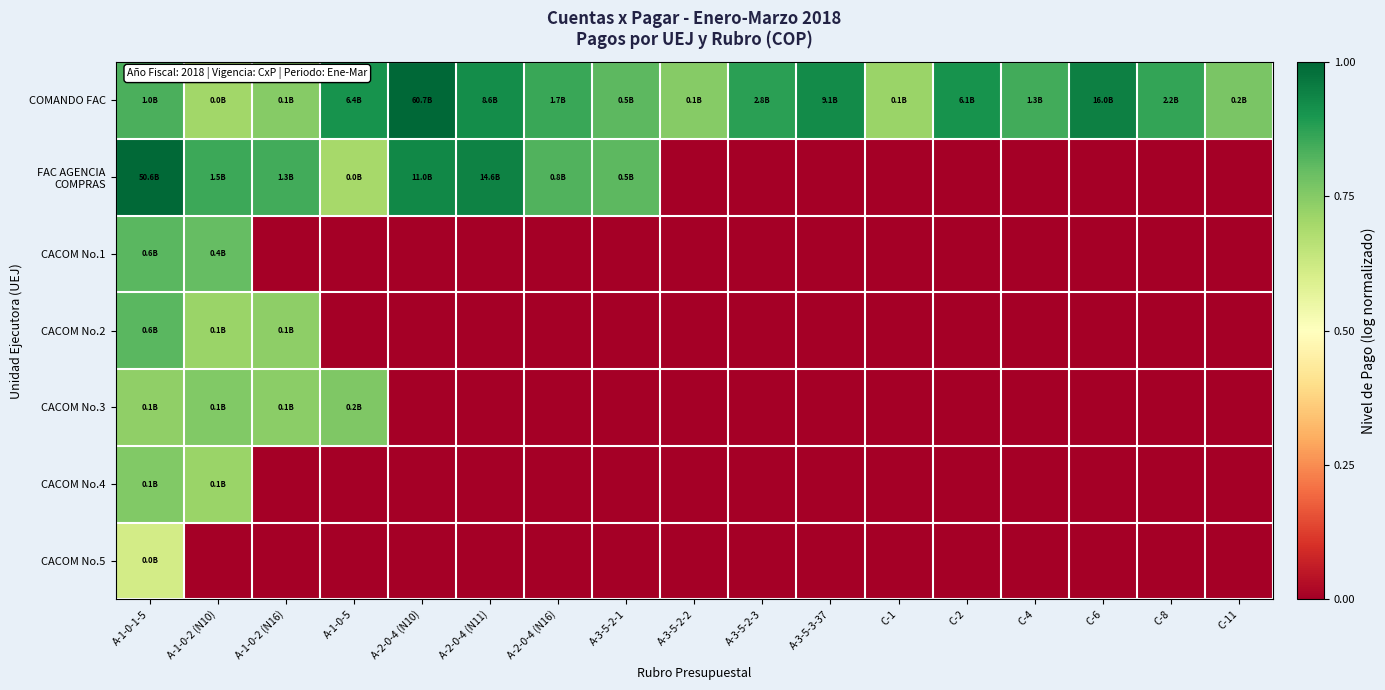

Which series has the widest spread of values?

FAC AGENCIA COMPRAS